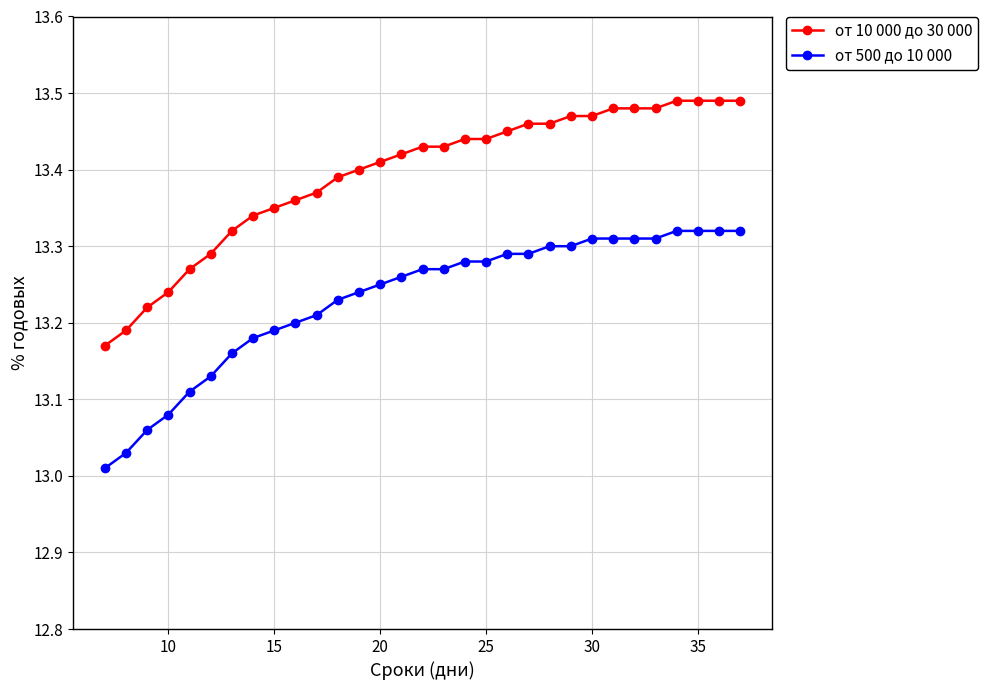

Is this an area chart (filled region under the line)?

No